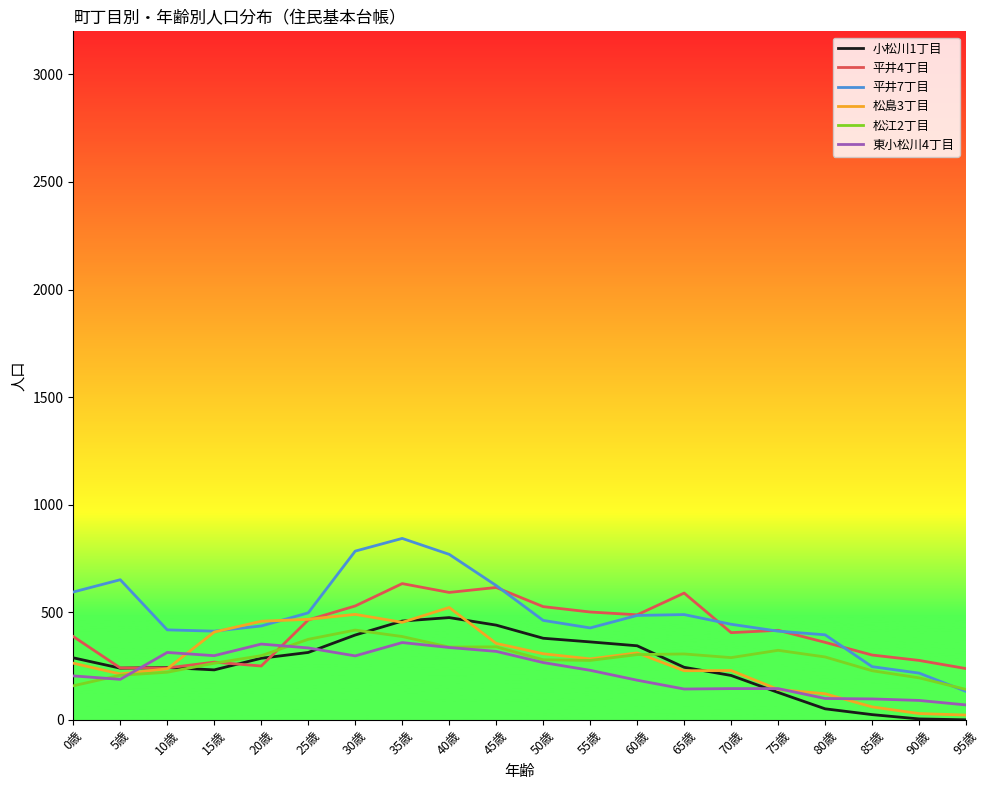

Which series has the largest range (max minus min)?

平井7丁目